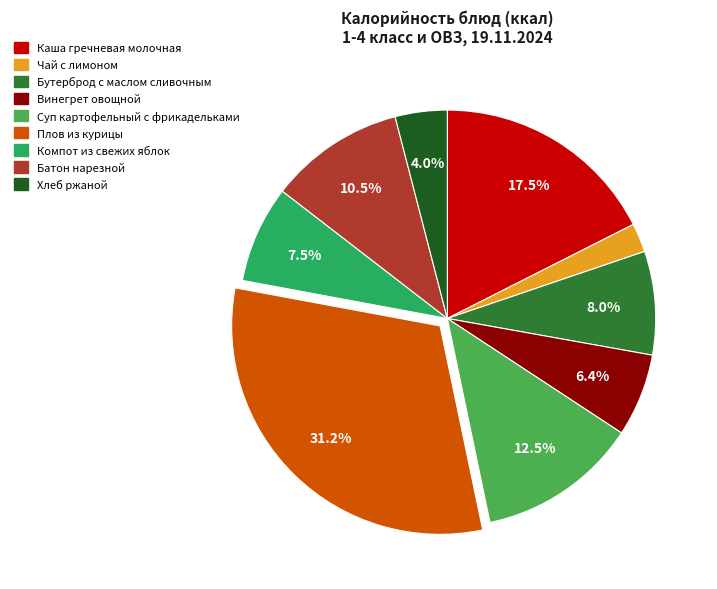

Which has a higher value, Винегрет овощной or Чай с лимоном?

Винегрет овощной